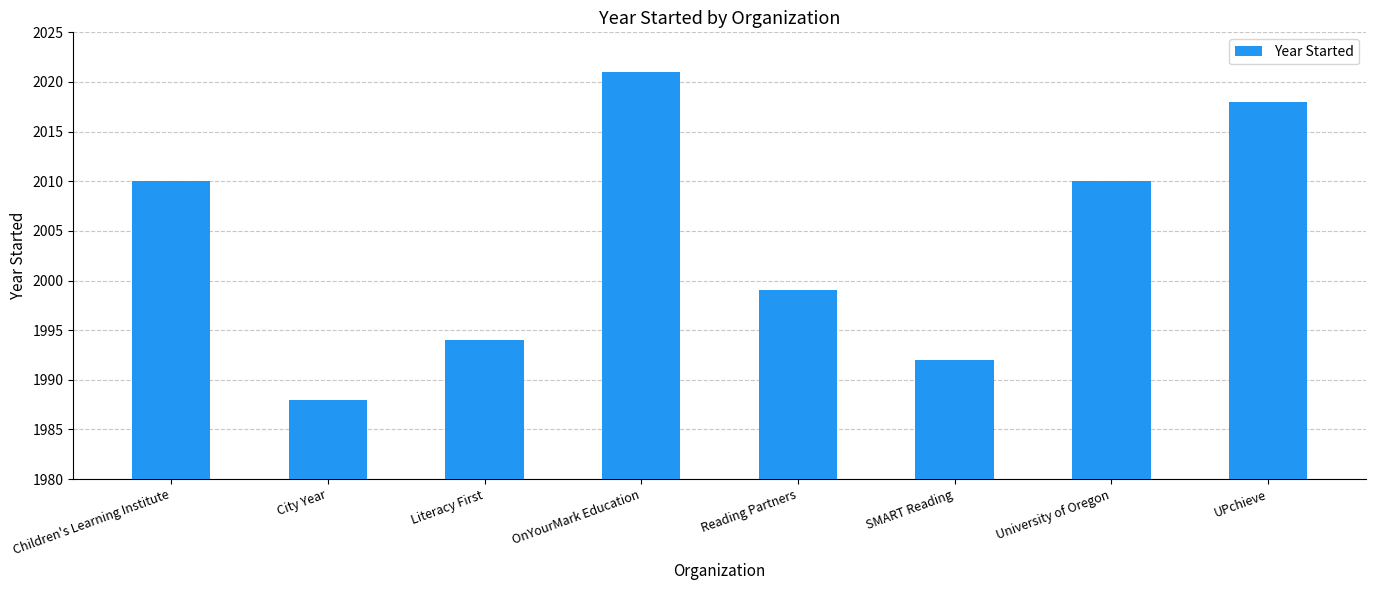

What is the difference between the second highest and minimum values?

30